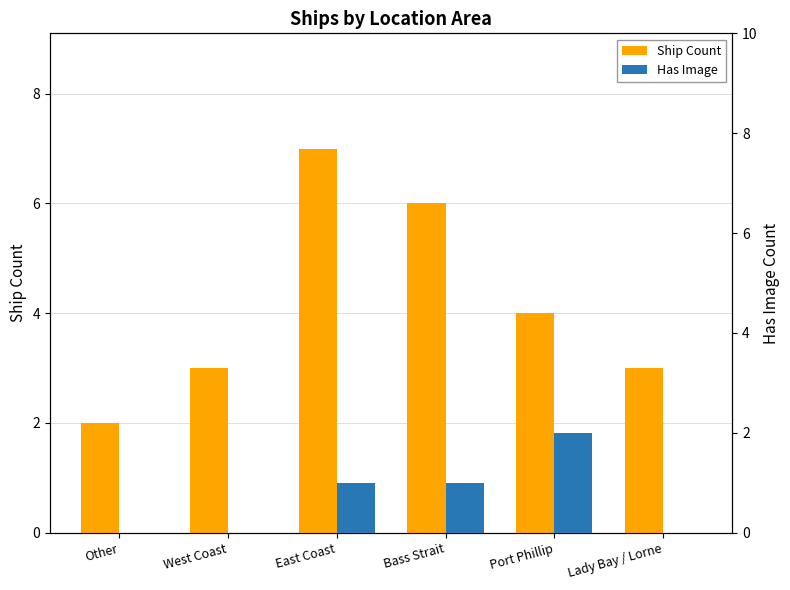

Which has a higher value, West Coast or Port Phillip?

Port Phillip